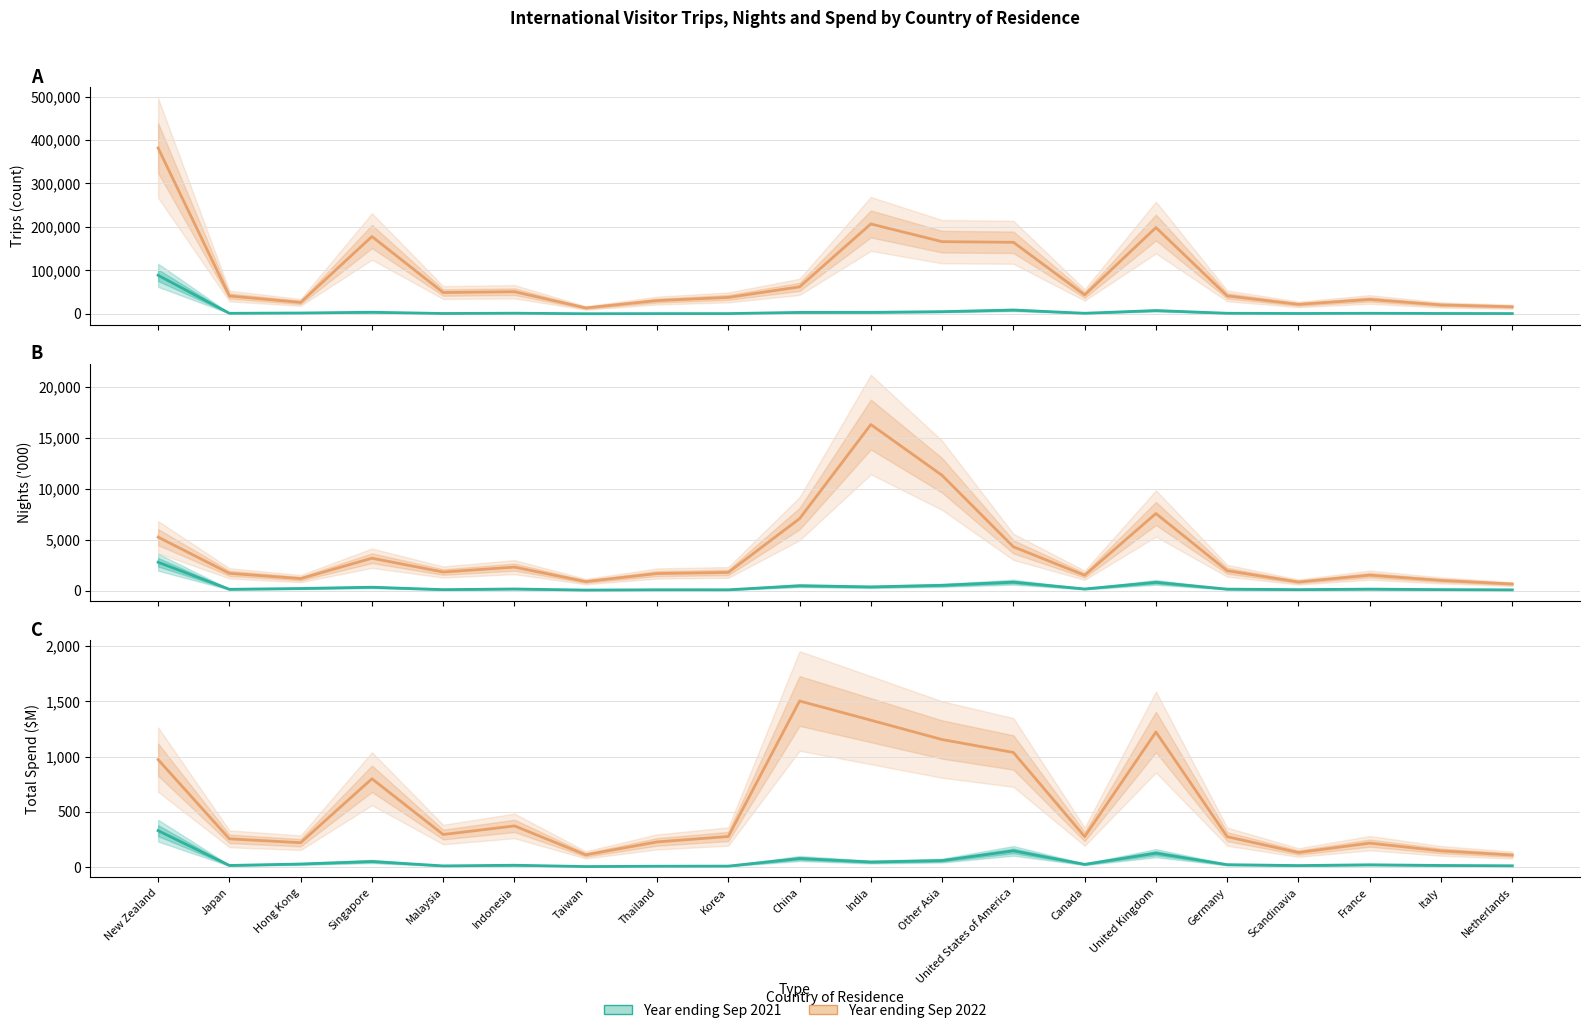

The Nights 2022 series shows 7069 at China. True or false?

True